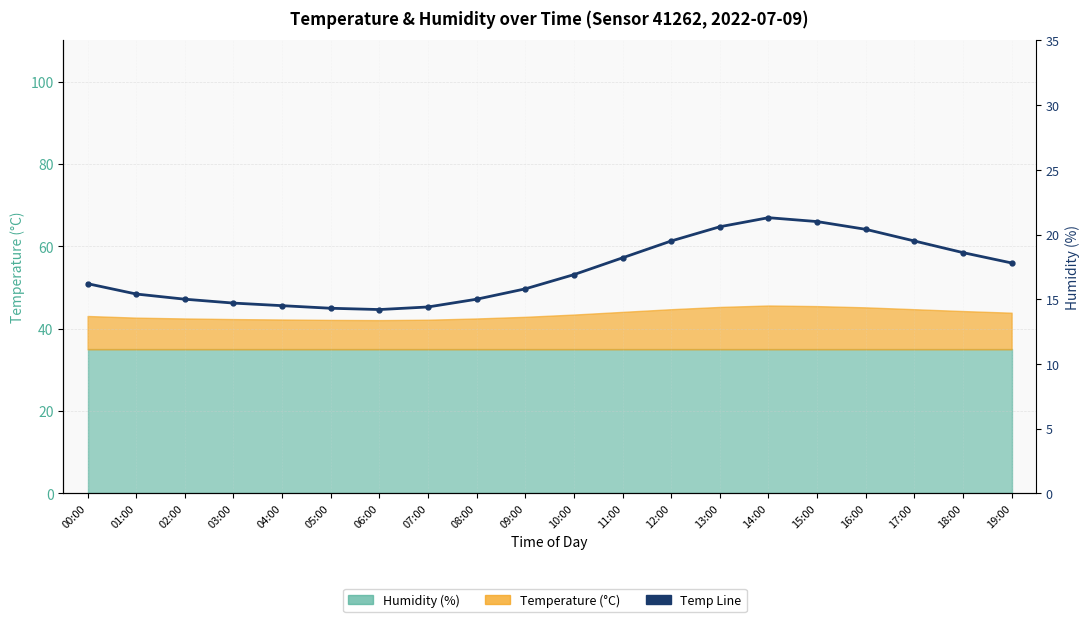

What is the change in value from 15:00 to 19:00?

-3.2